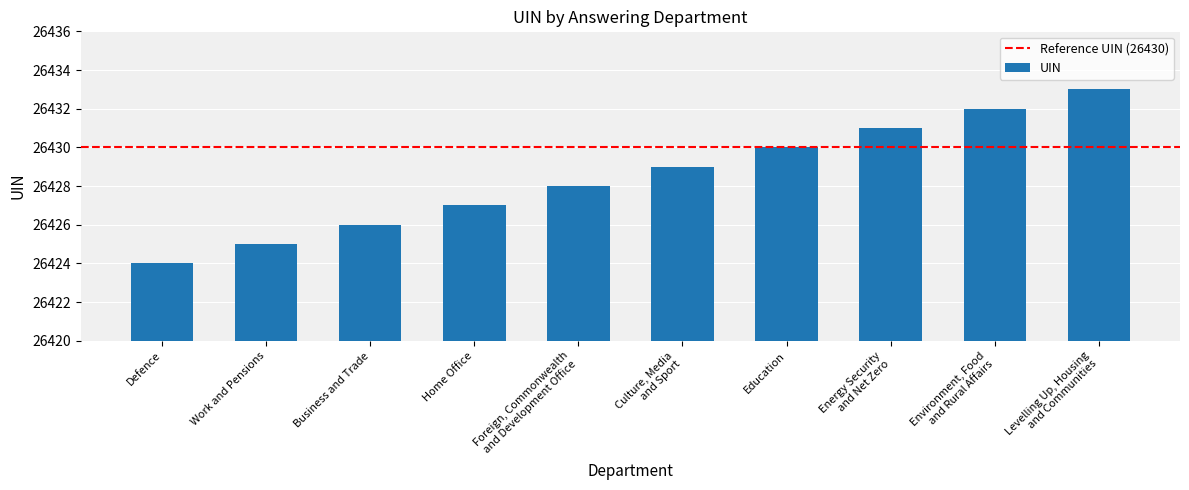

What is the maximum value shown in the chart?

26433